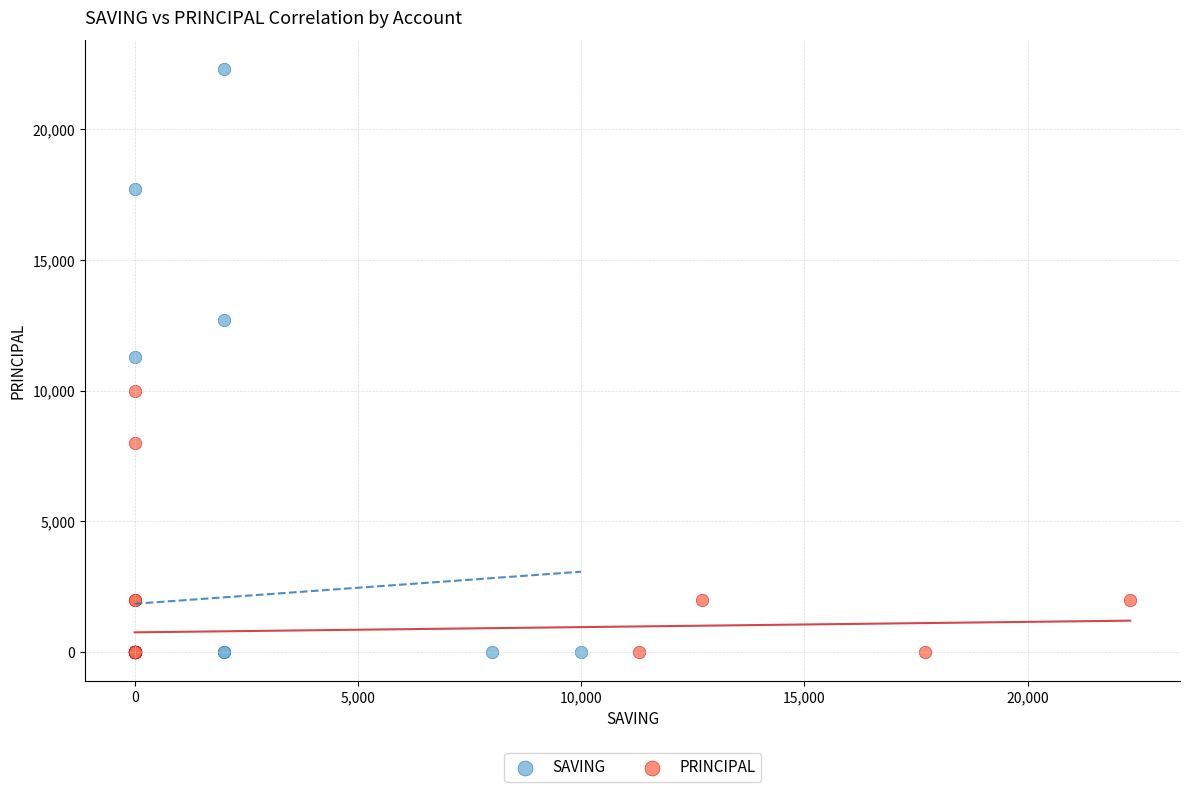

Which series reaches the maximum Y coordinate?

SAVING